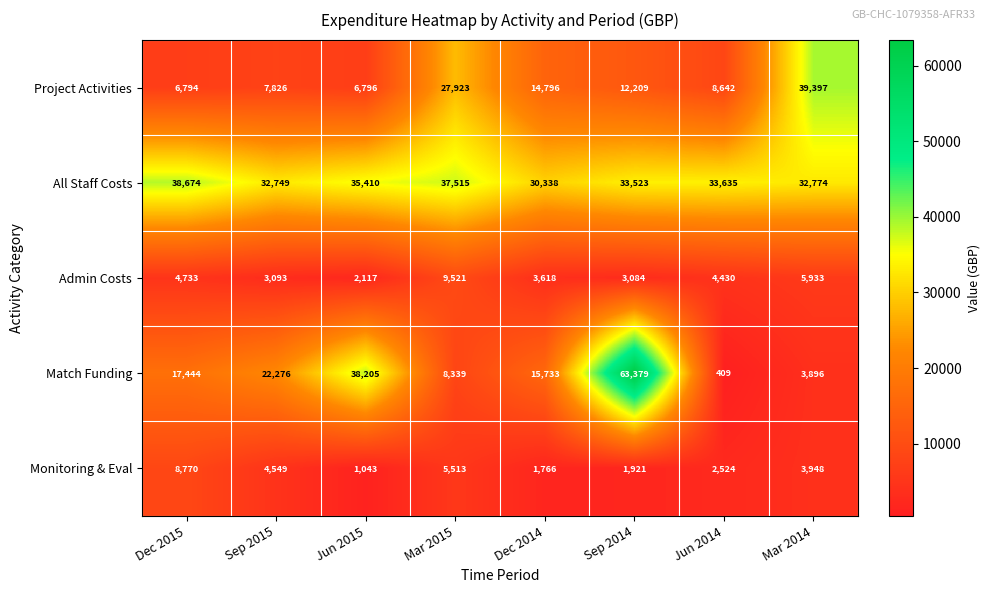

What is the spread (max minus min) of values at Sep 2015?

29656